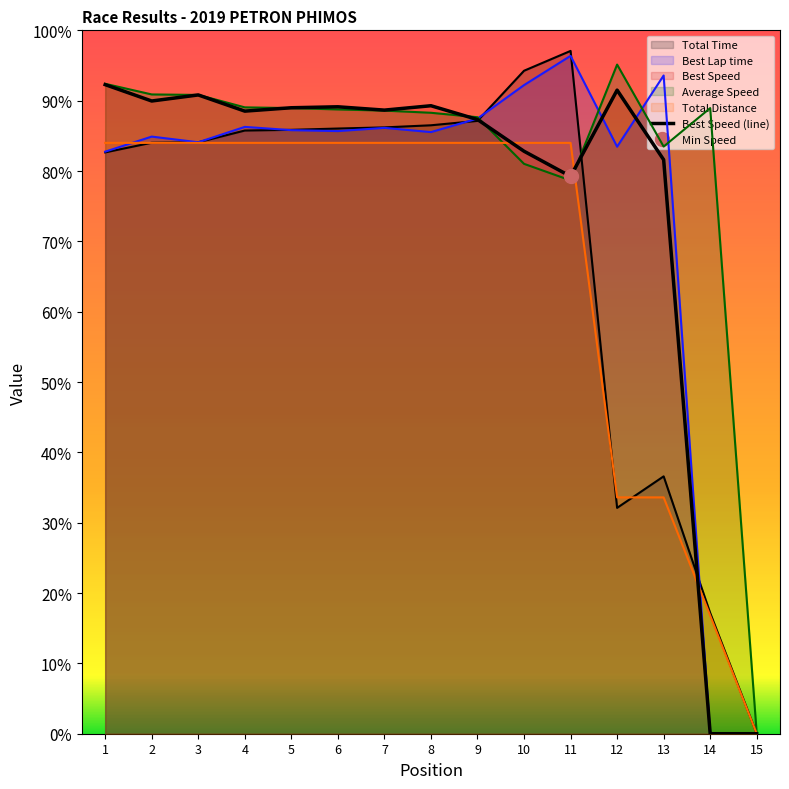

Which category has the highest value in the Best Lap time series?

11